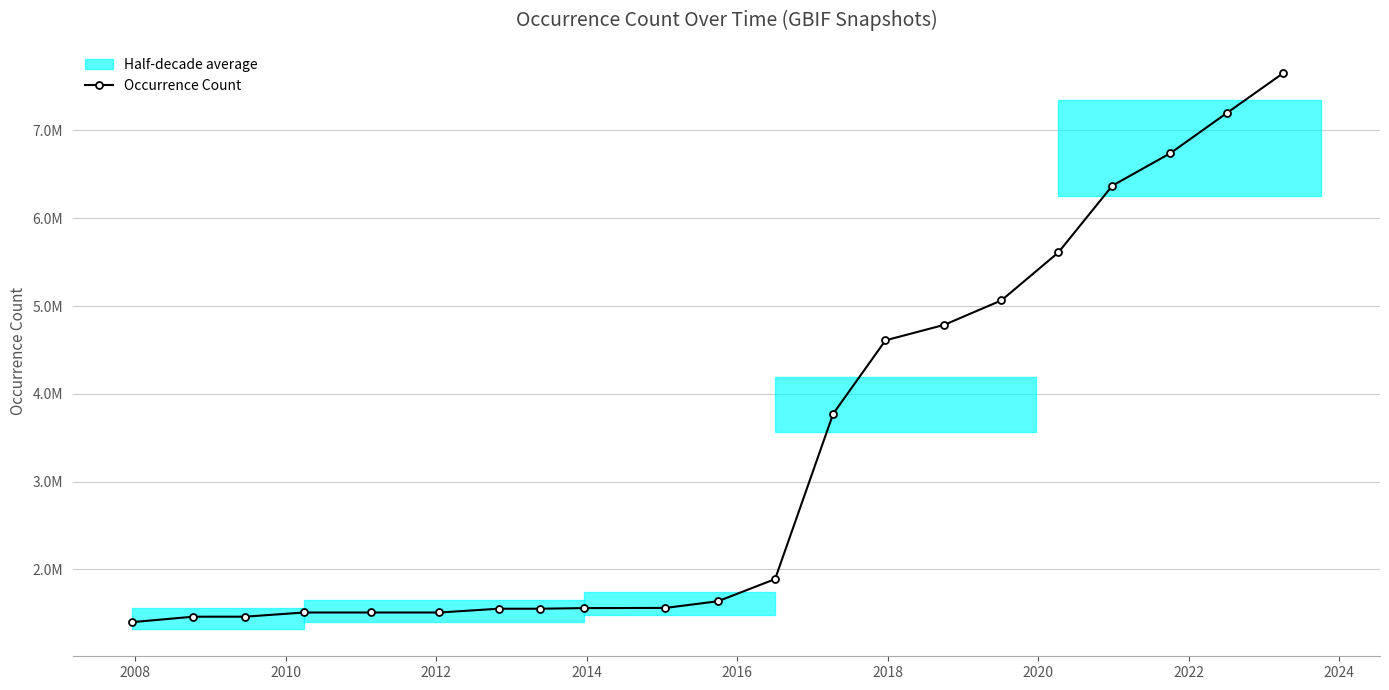

What is the minimum value shown in the chart?

1399154